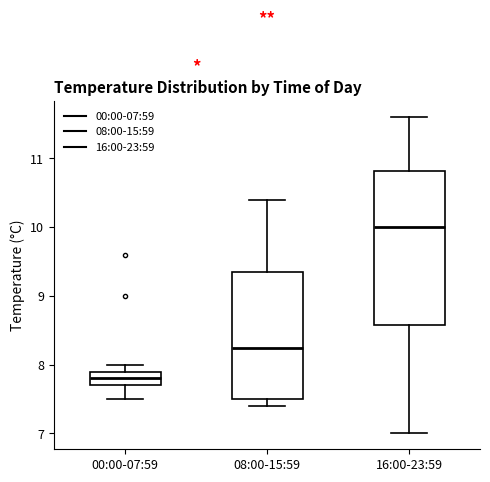

Which box's median line is the lowest?

00:00-07:59